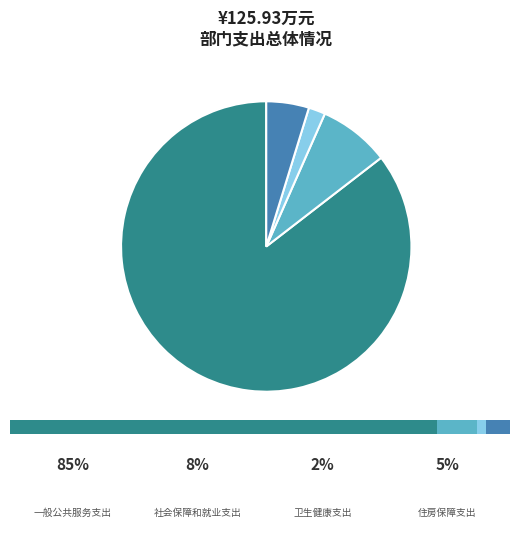

Which slice is the largest?

一般公共服务支出